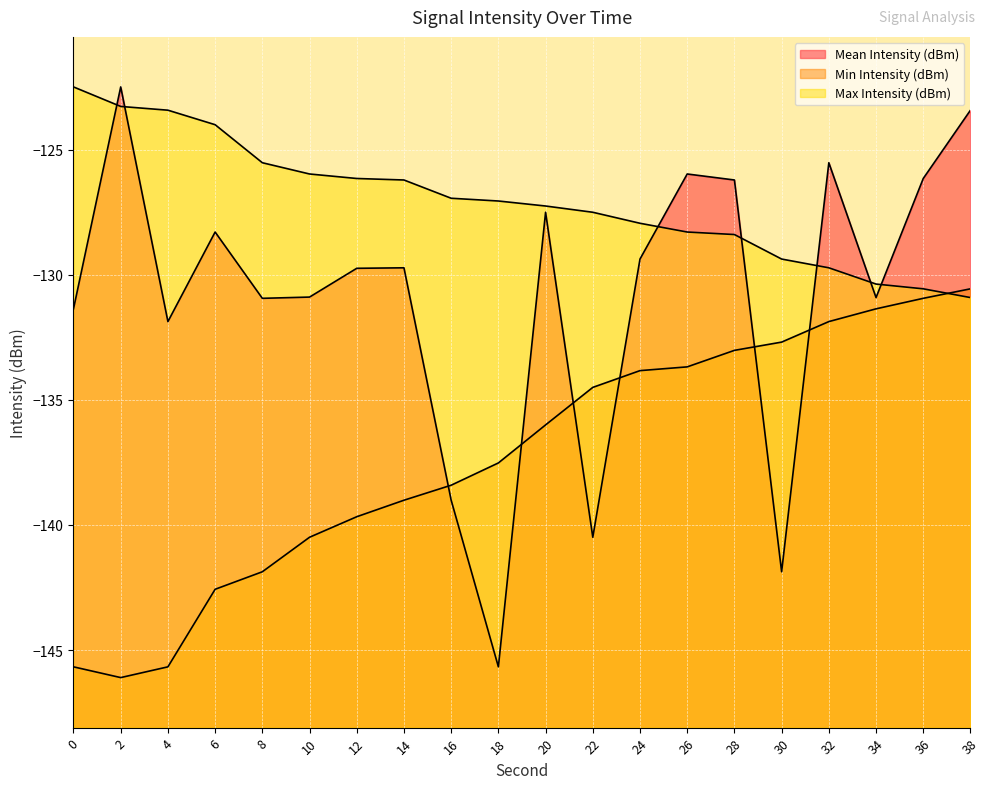

How many lines are shown in the chart?

3